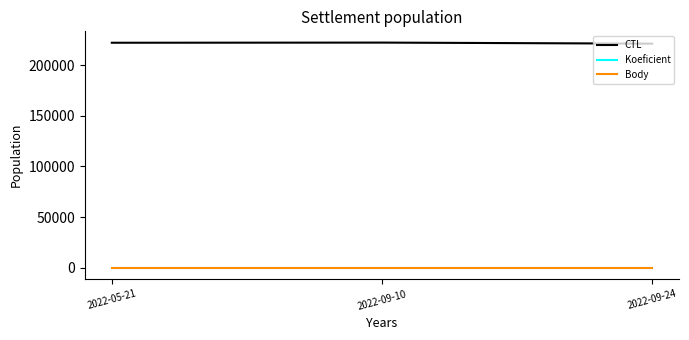

Which series has the largest total across all categories?

CTL